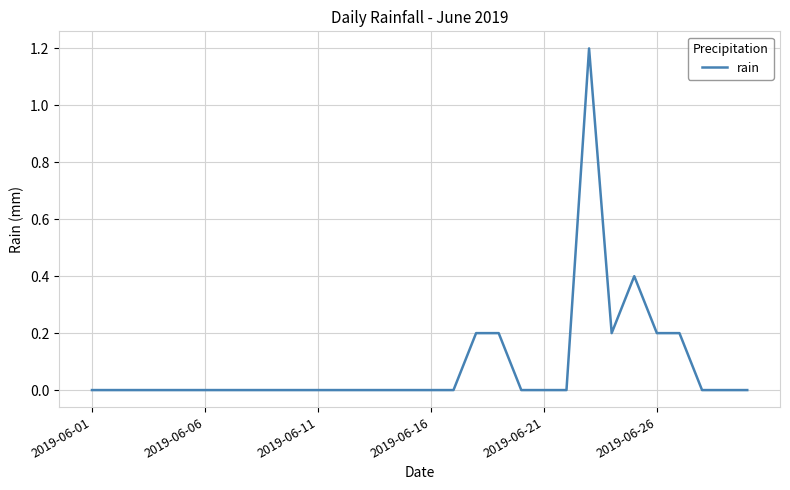

True or false: the data has more than 1 interior local peaks.

True